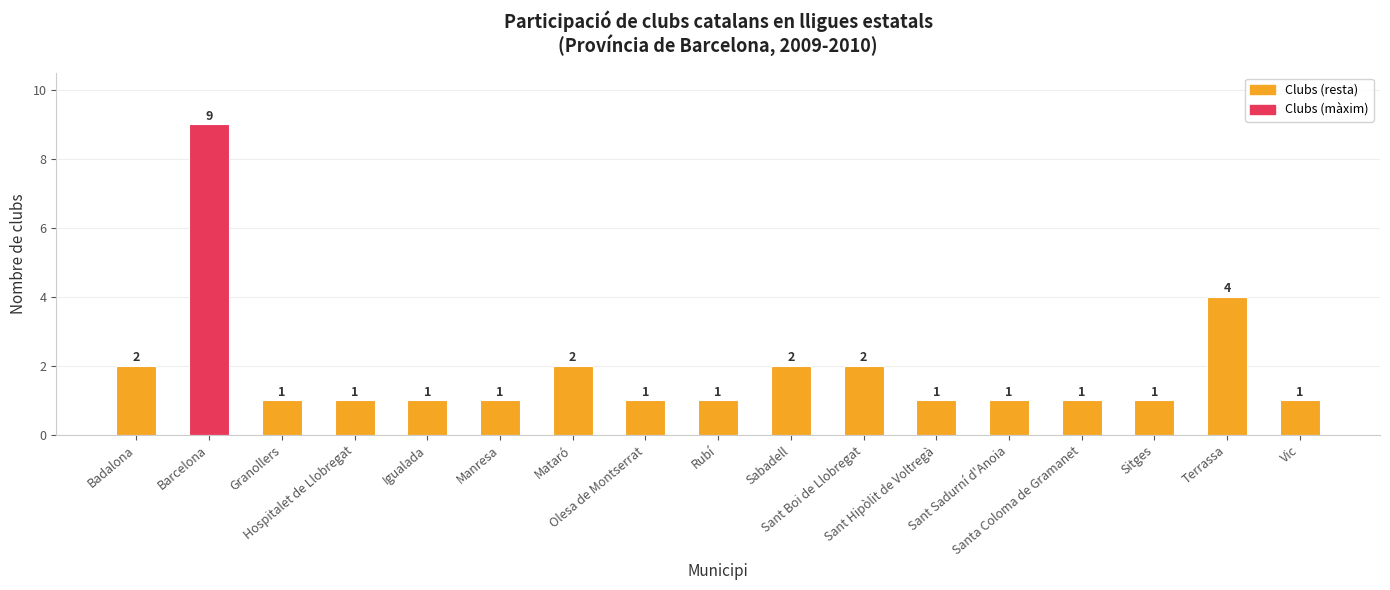

How many distinct data groups are displayed?

1